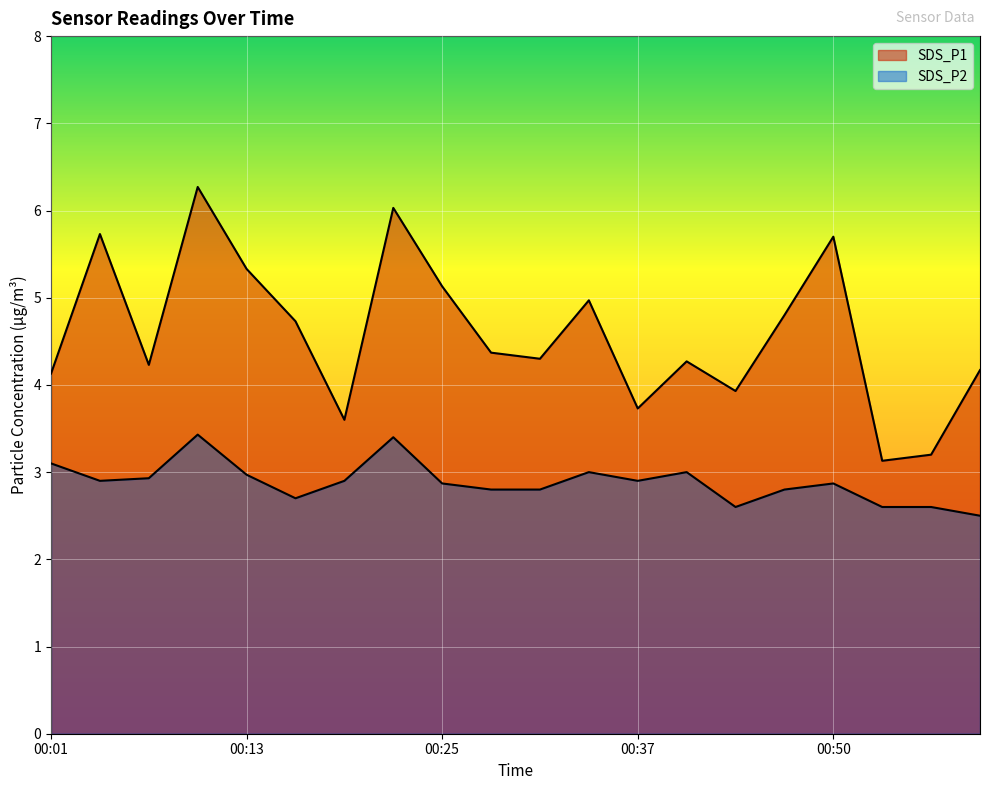

At which label is SDS_P2 closest to 2?

00:59